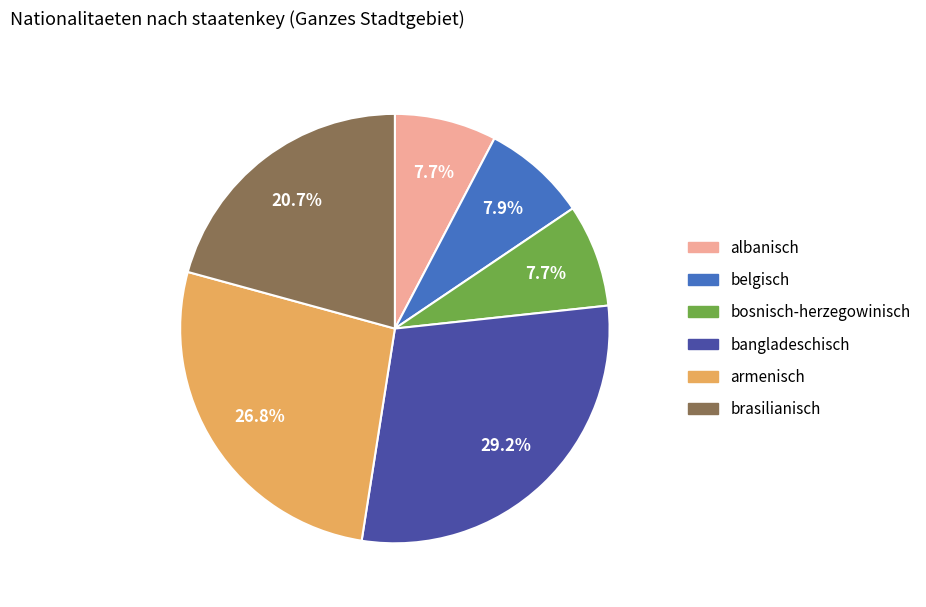

What percentage is the brasilianisch slice, to the nearest percent?

21%